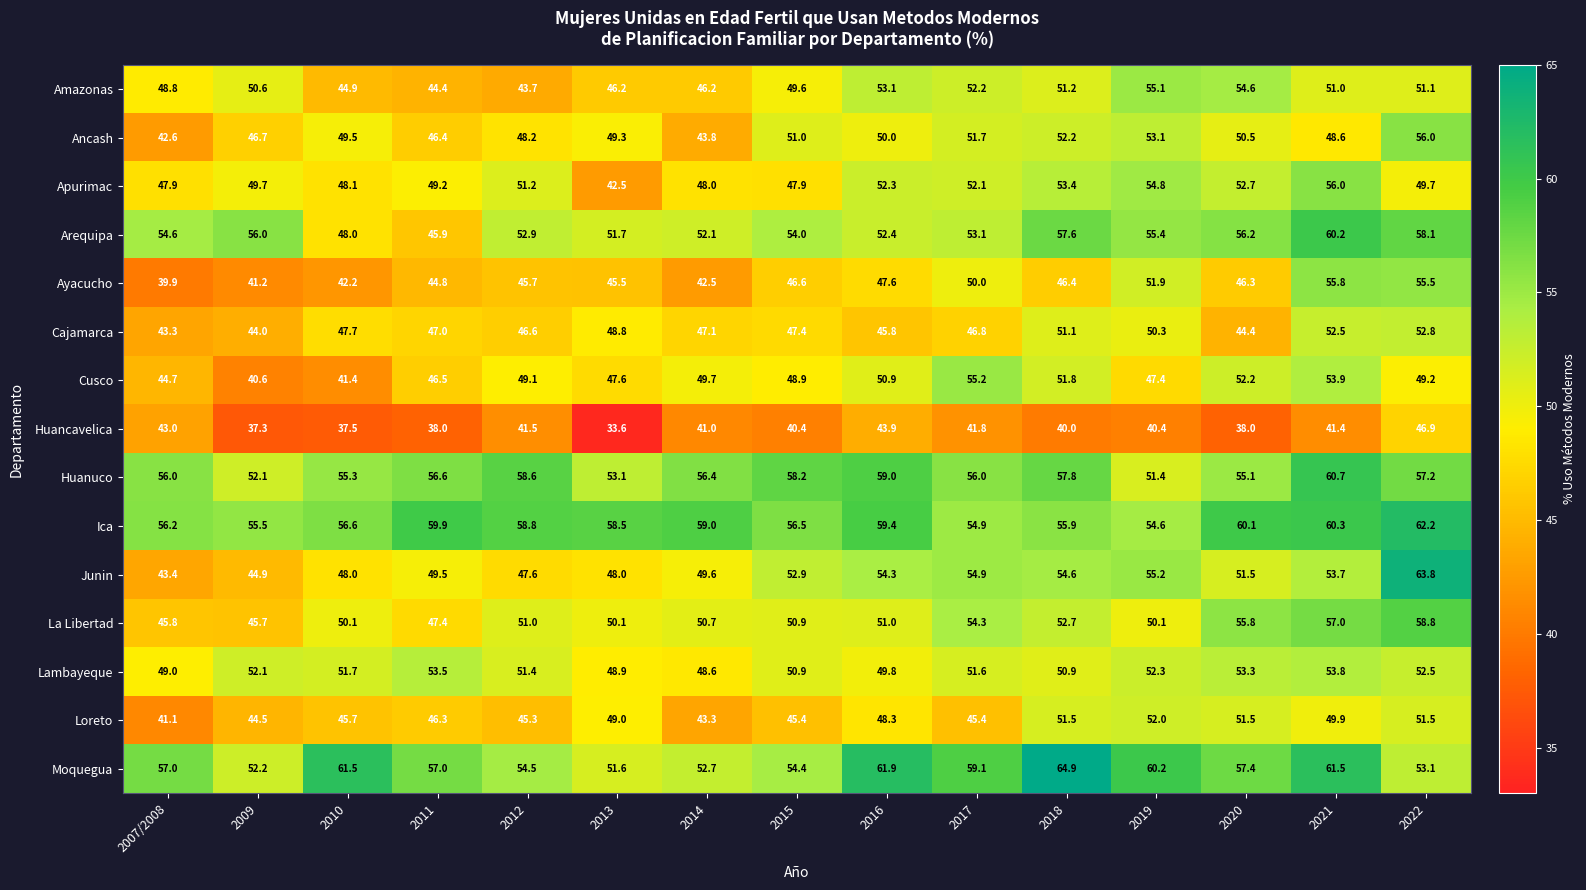

Rank the series at 2022 from lowest to highest value.

Huancavelica, Cusco, Apurimac, Amazonas, Loreto, Lambayeque, Cajamarca, Moquegua, Ayacucho, Ancash, Huanuco, Arequipa, La Libertad, Ica, Junin